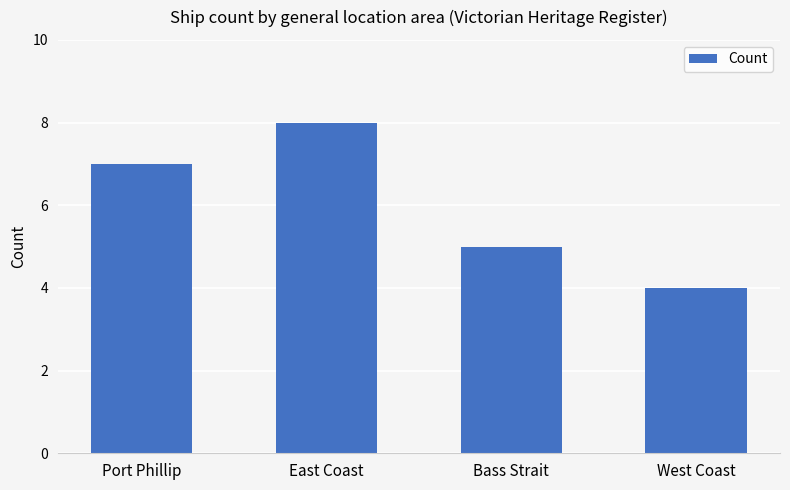

What is the ratio of the value at East Coast to the value at Port Phillip?

1.1